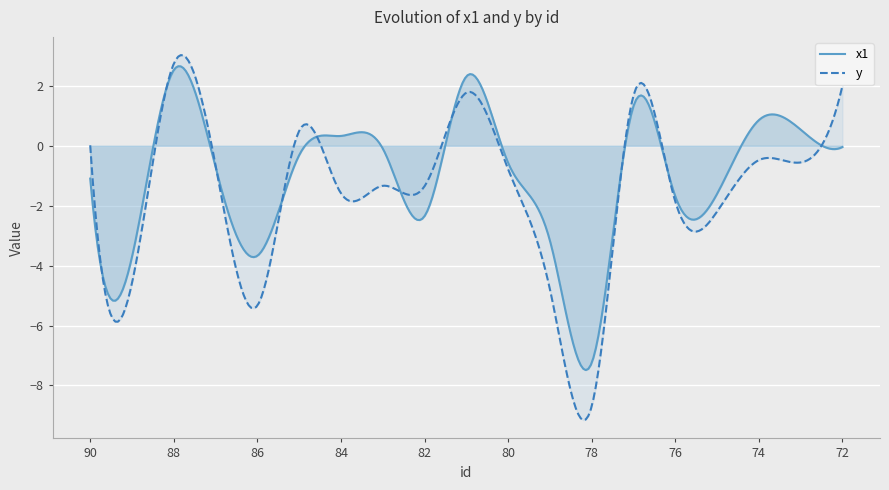

Between 74 and 88, which is larger?

88